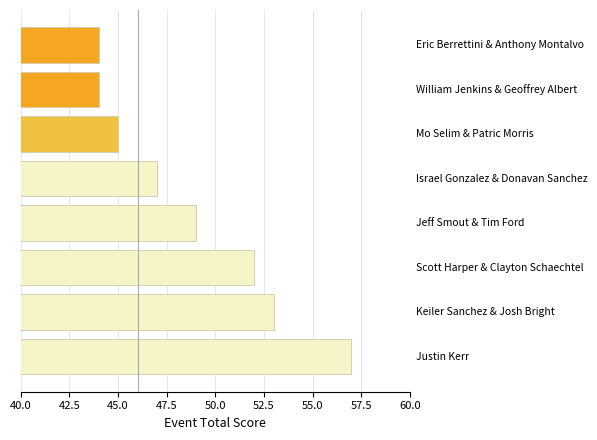

What is the difference between the maximum and minimum values?

13